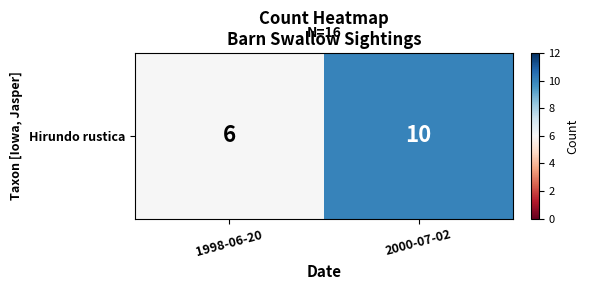

What is the sum of all values?

16